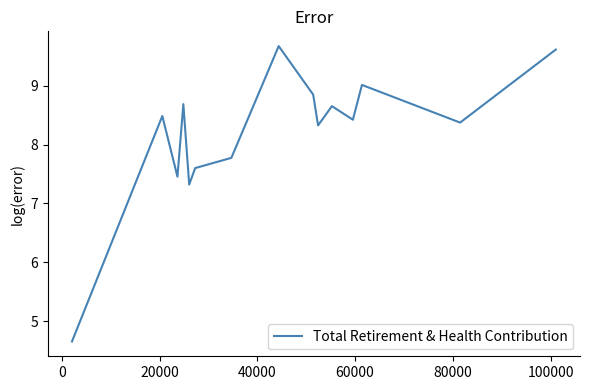

What is the smallest value displayed?

4.7